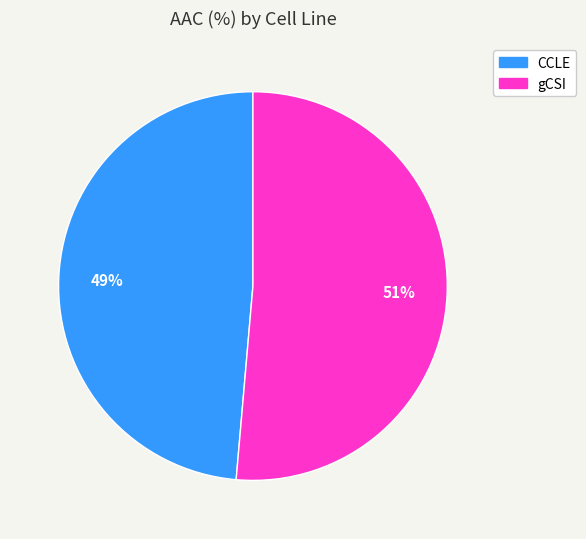

What percentage is the gCSI slice, to the nearest percent?

51%